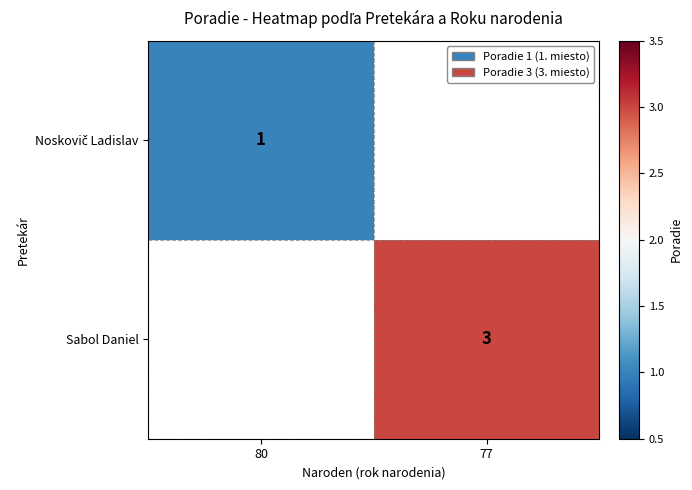

Which label corresponds to the largest value in the chart?

77